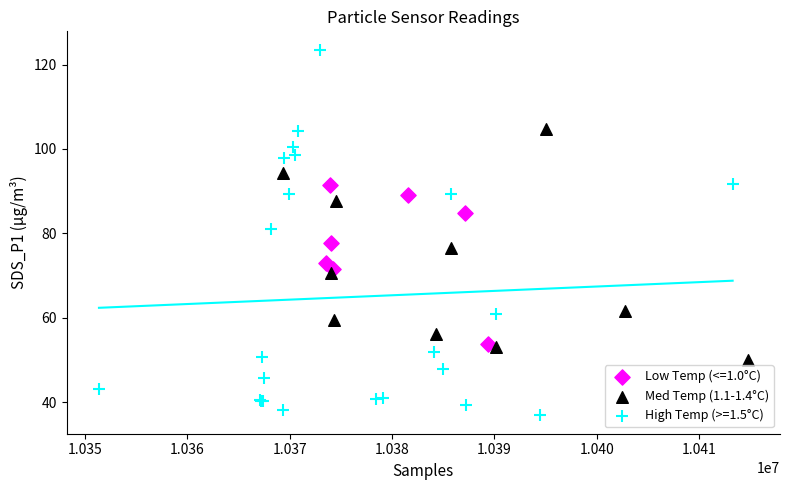

Which series reaches the minimum Y coordinate?

High Temp (>=1.5°C)